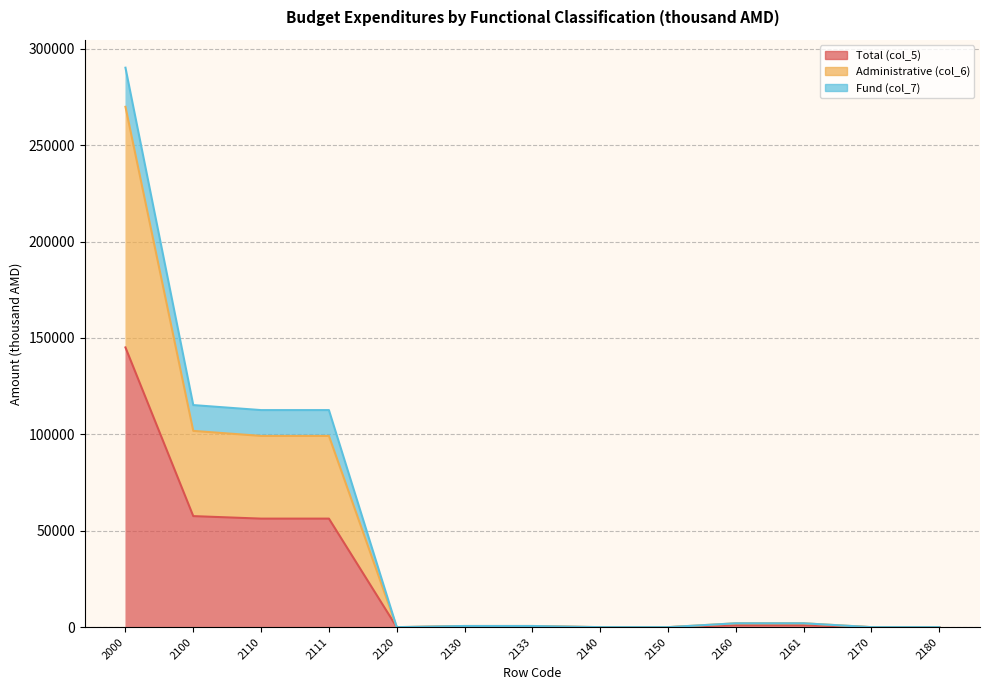

Where is the first local minimum for Total (col_5)?

2120